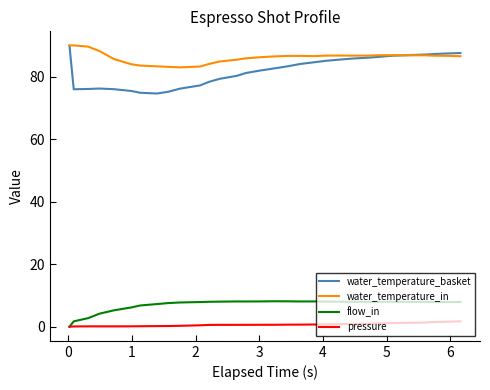

True or false: water_temperature_in and flow_in intersect in this chart.

False